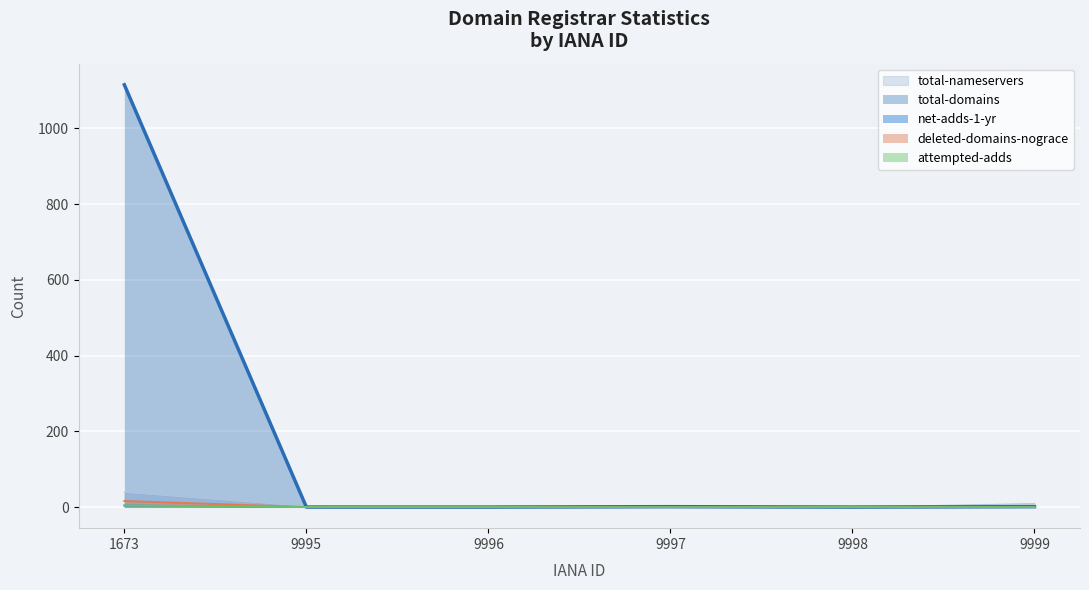

Reading right to left, extract all data points from this chart.

total-nameservers: 9	0	0	0	2	39
total-domains: 1	0	1	0	0	1115
net-adds-1-yr: 0	0	0	0	0	4
deleted-domains-nograce: 0	0	0	0	0	16
attempted-adds: 0	0	0	0	0	4